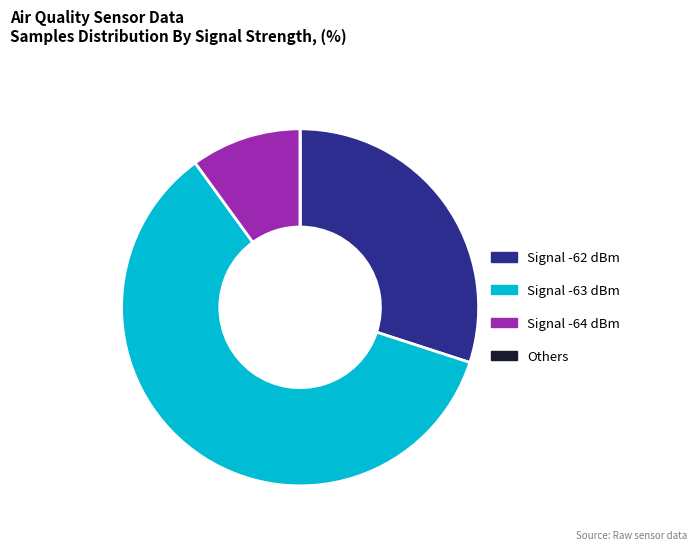

Which slice is the largest?

Signal -63 dBm